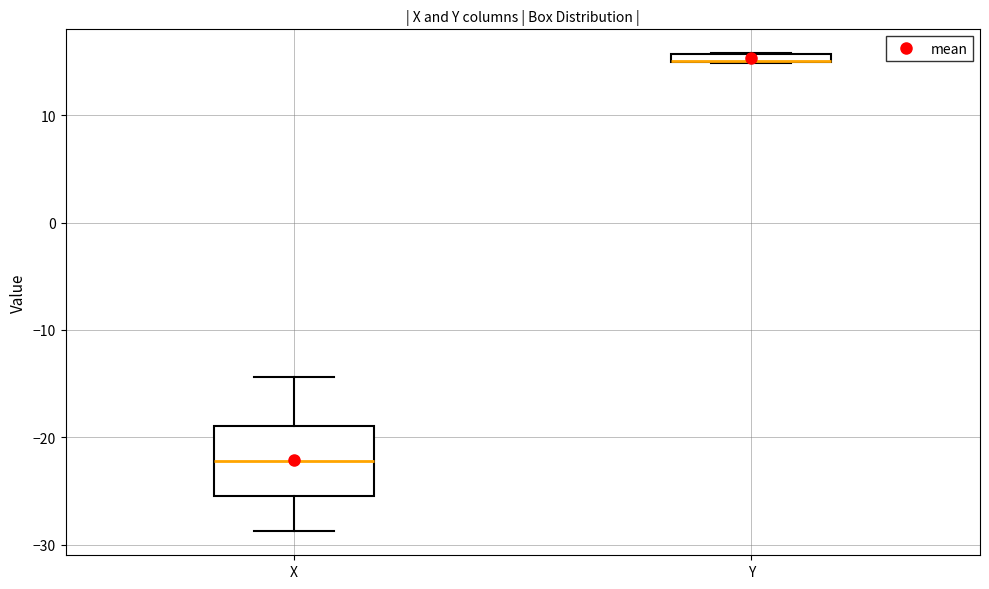

Where is the lower edge of the box for Y on the y-axis? The values are not printed on the chart, so give them approximately, as read against the axis.

15